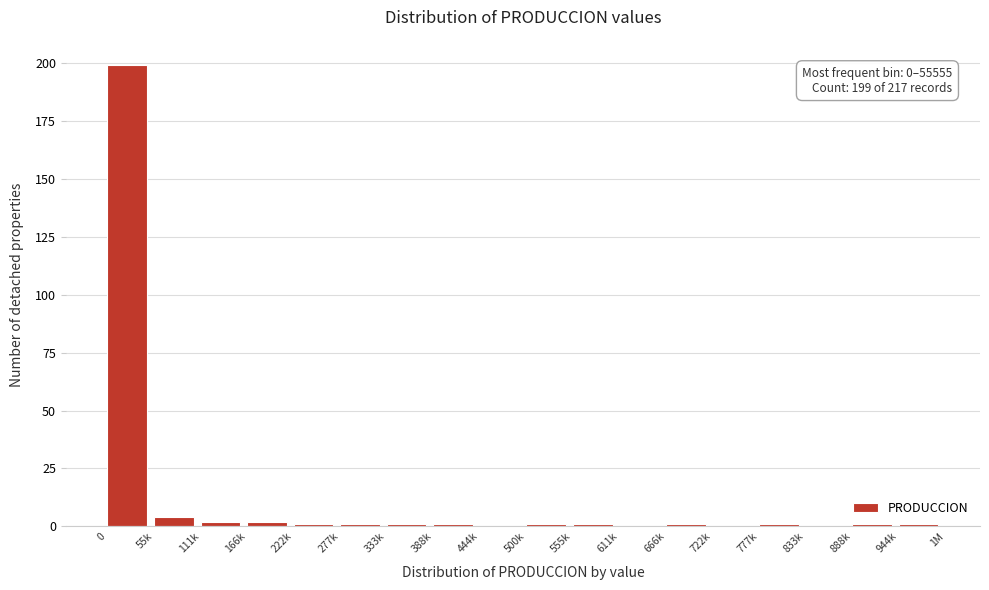

Reading right to left, transcribe all the data shown in this chart.

944k=1	888k=1	833k=0	777k=1	722k=0	666k=1	611k=0	555k=1	500k=1	444k=0	388k=1	333k=1	277k=1	222k=1	166k=2	111k=2	55k=4	0=199